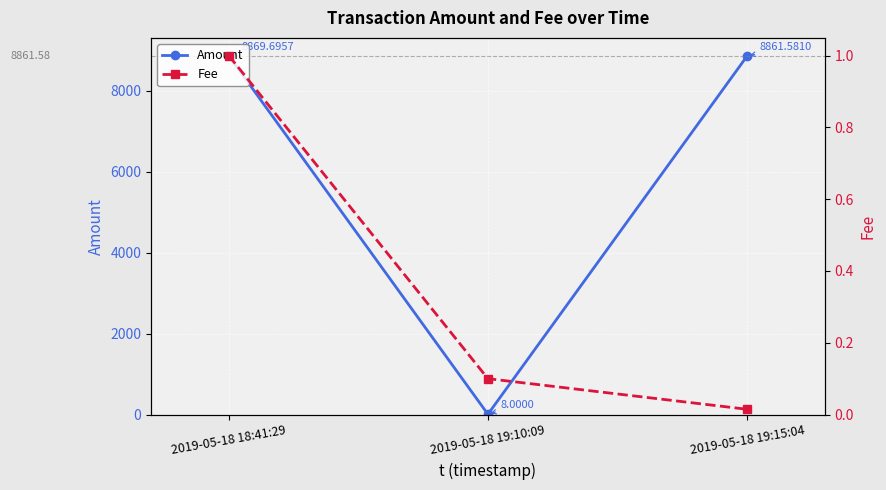

At which label does Amount first exceed 8861?

2019-05-18 18:41:29